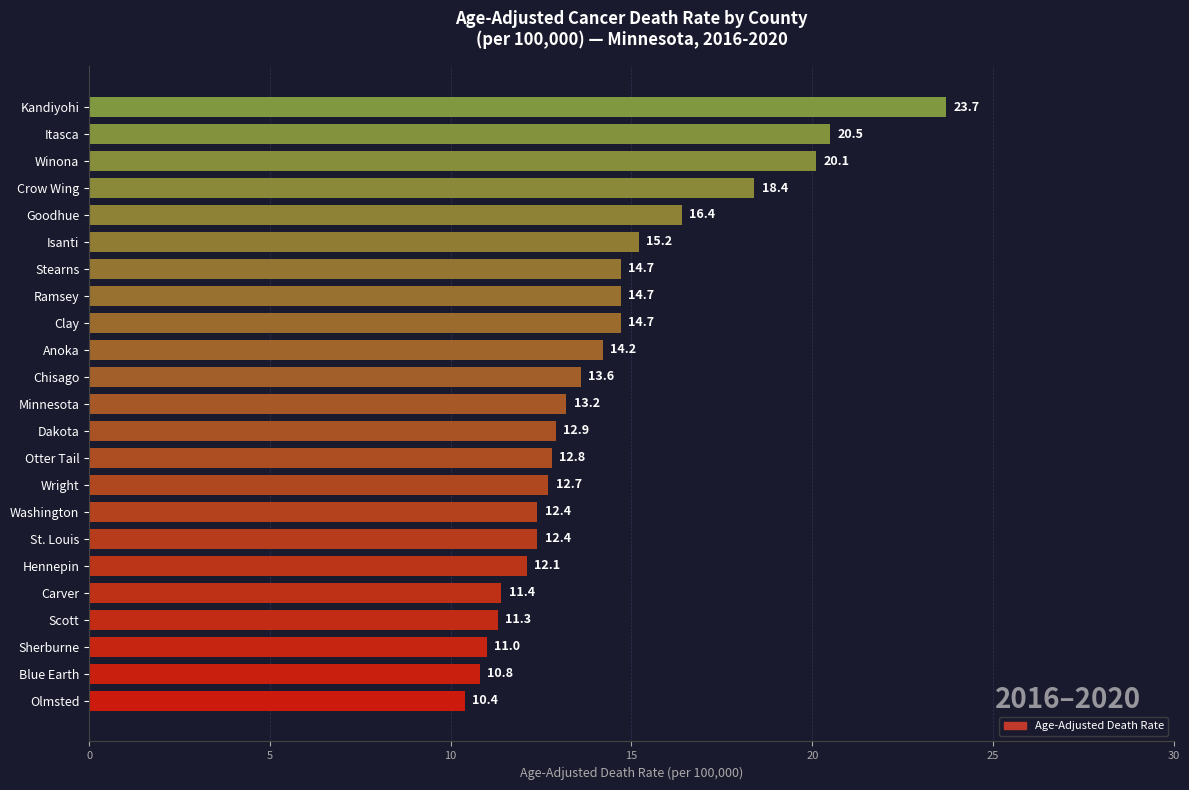

Reading bottom to top, what are all the values shown in this chart?

Olmsted=10.4	Blue Earth=10.8	Sherburne=11.0	Scott=11.3	Carver=11.4	Hennepin=12.1	St. Louis=12.4	Washington=12.4	Wright=12.7	Otter Tail=12.8	Dakota=12.9	Minnesota=13.2	Chisago=13.6	Anoka=14.2	Clay=14.7	Ramsey=14.7	Stearns=14.7	Isanti=15.2	Goodhue=16.4	Crow Wing=18.4	Winona=20.1	Itasca=20.5	Kandiyohi=23.7